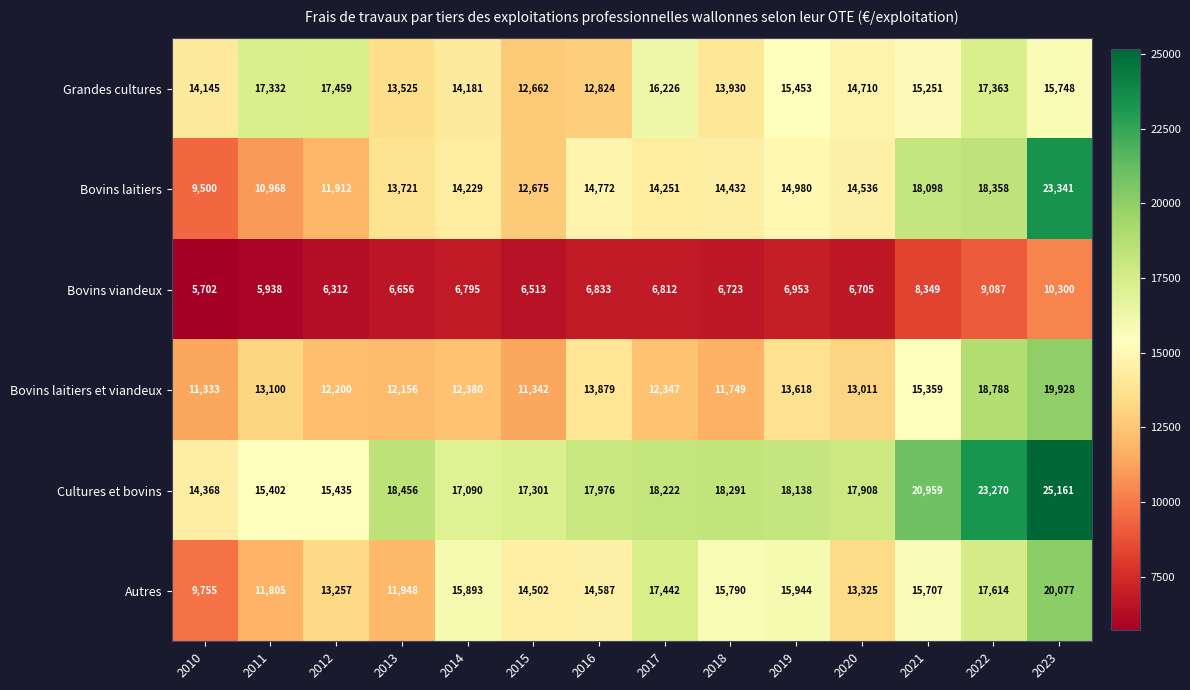

Which series has the widest spread of values?

Bovins laitiers